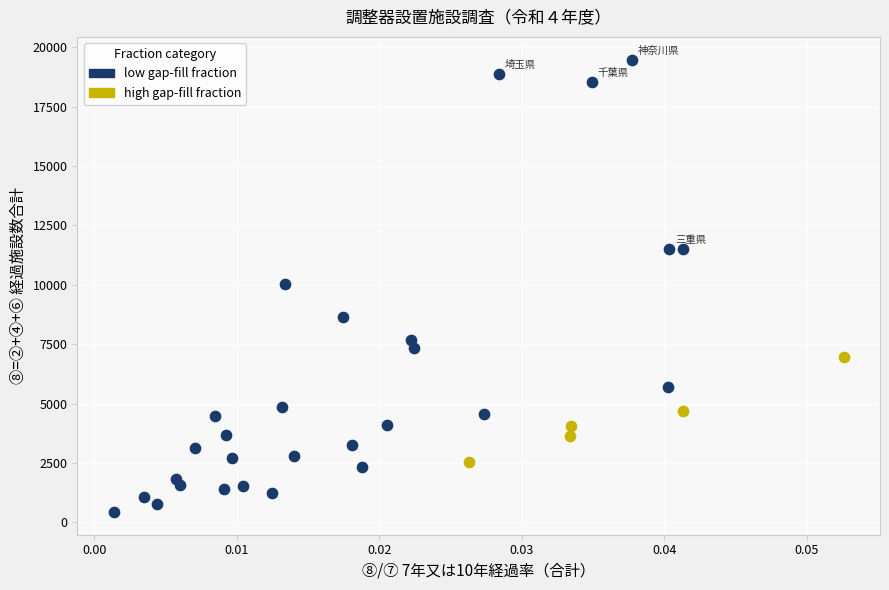

Which series contains the highest Y value?

low gap-fill fraction